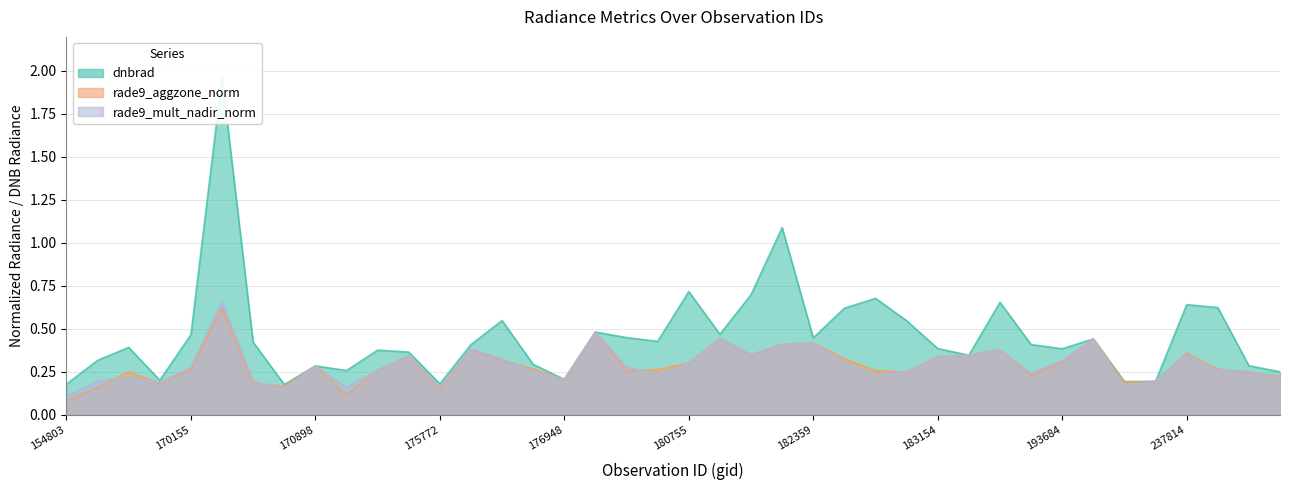

At which category is the sum across all series the highest?

170350